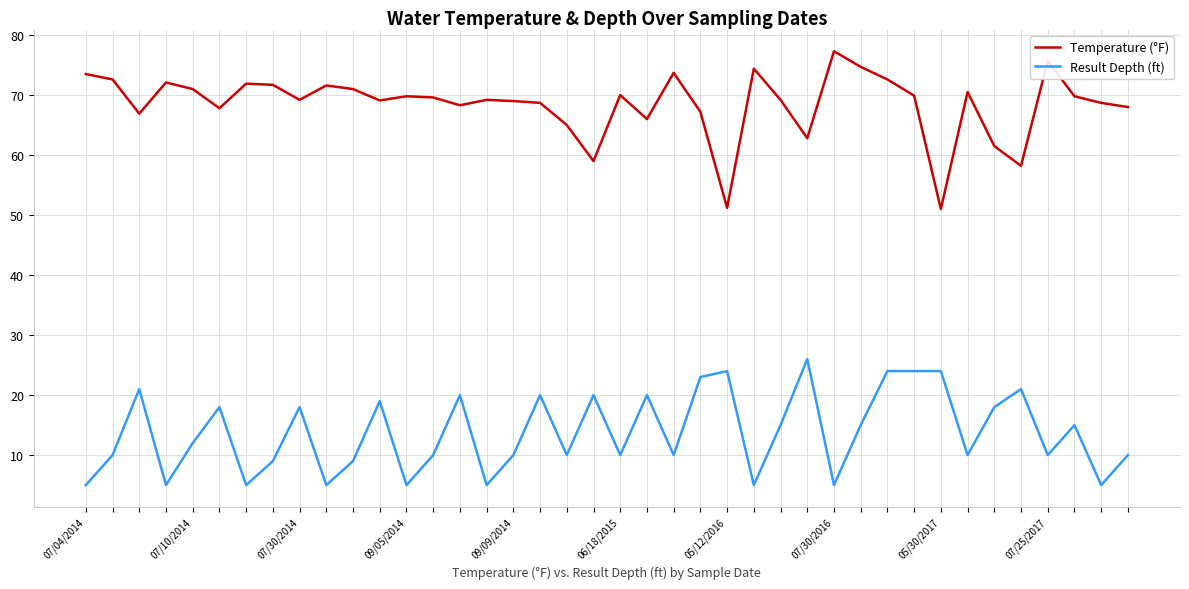

Which series has the largest total across all categories?

Temperature (°F)